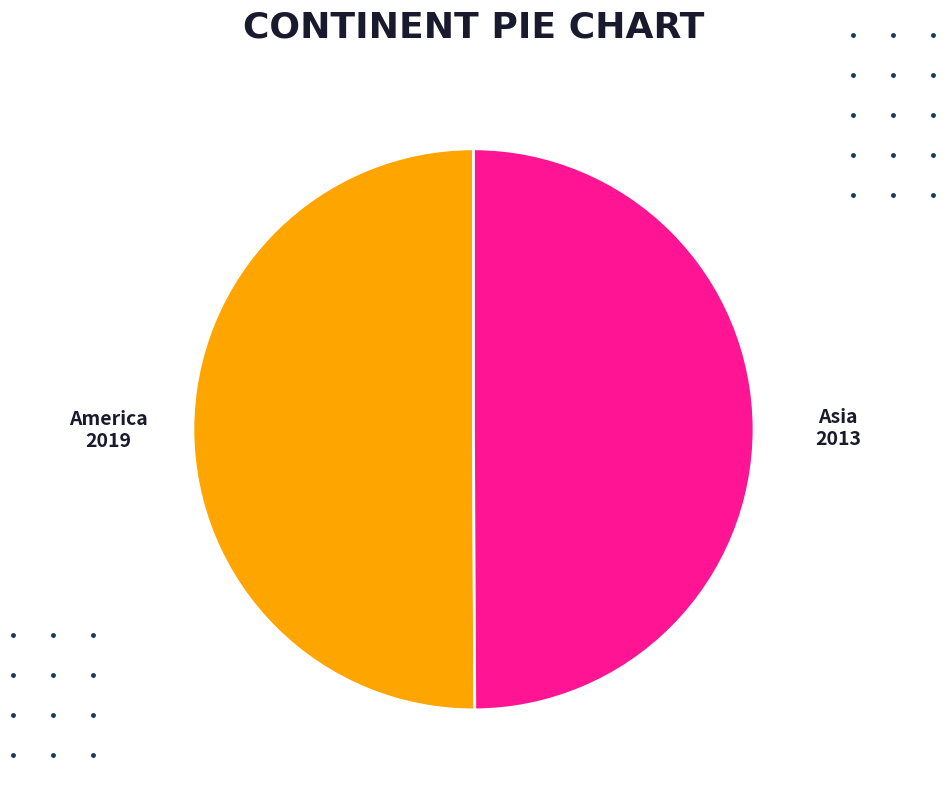

True or false: Asia accounts for 50% of the total.

True